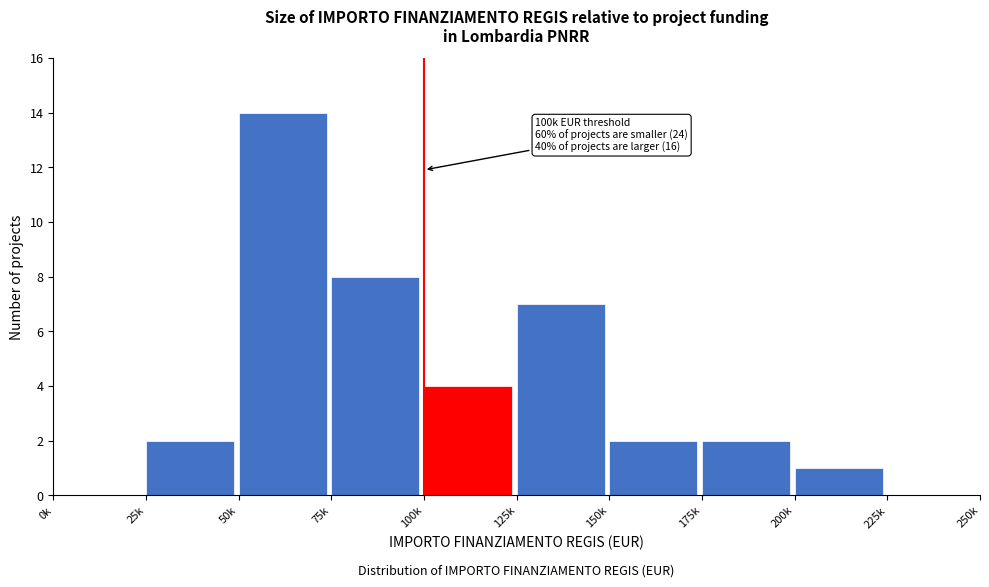

Reading left to right, extract all data points from this chart.

0k=0	25k=2	50k=14	75k=8	100k=4	125k=7	150k=2	175k=2	200k=1	225k=0